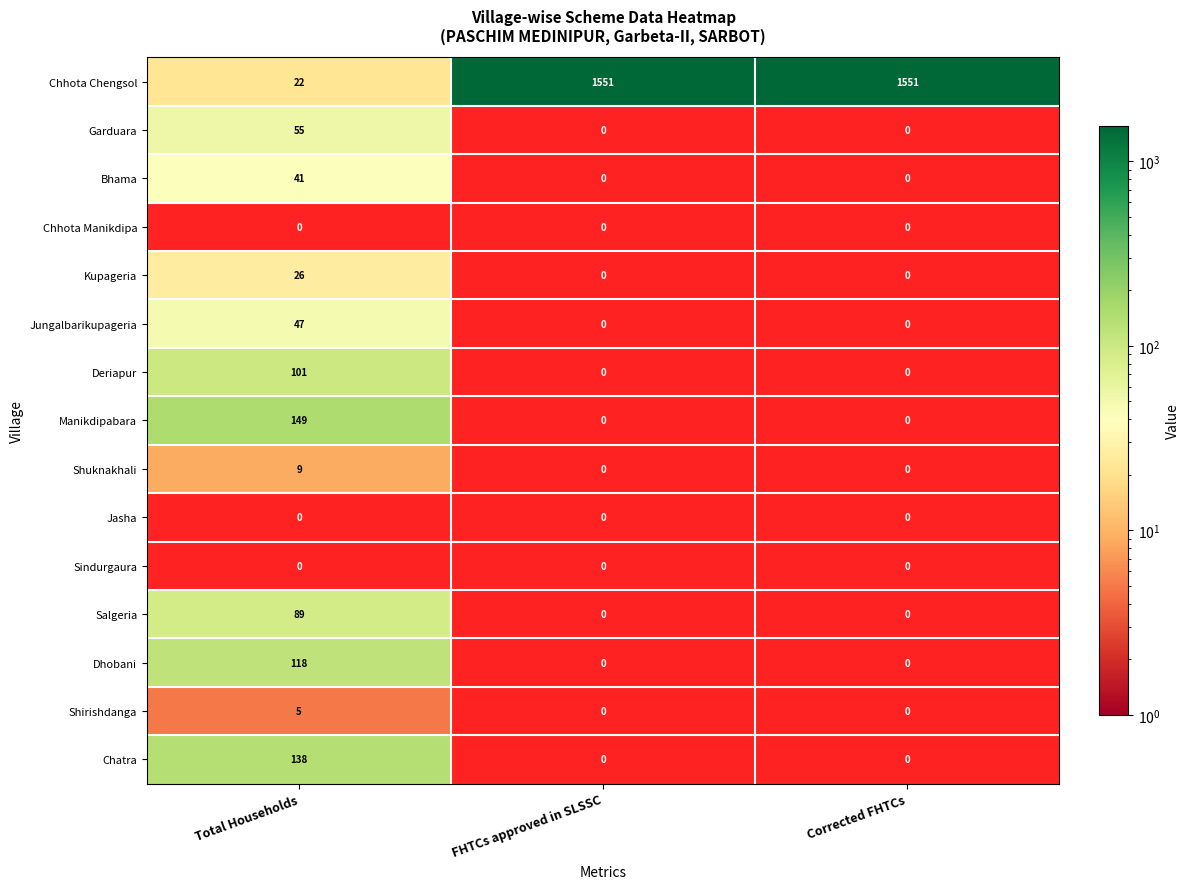

At which label is Jasha closest to 1?

Total Households